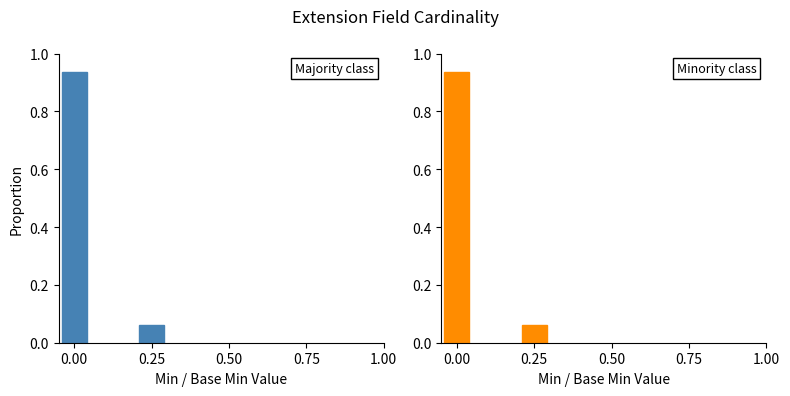

What is the difference between the maximum and minimum values in the Min series?

0.9